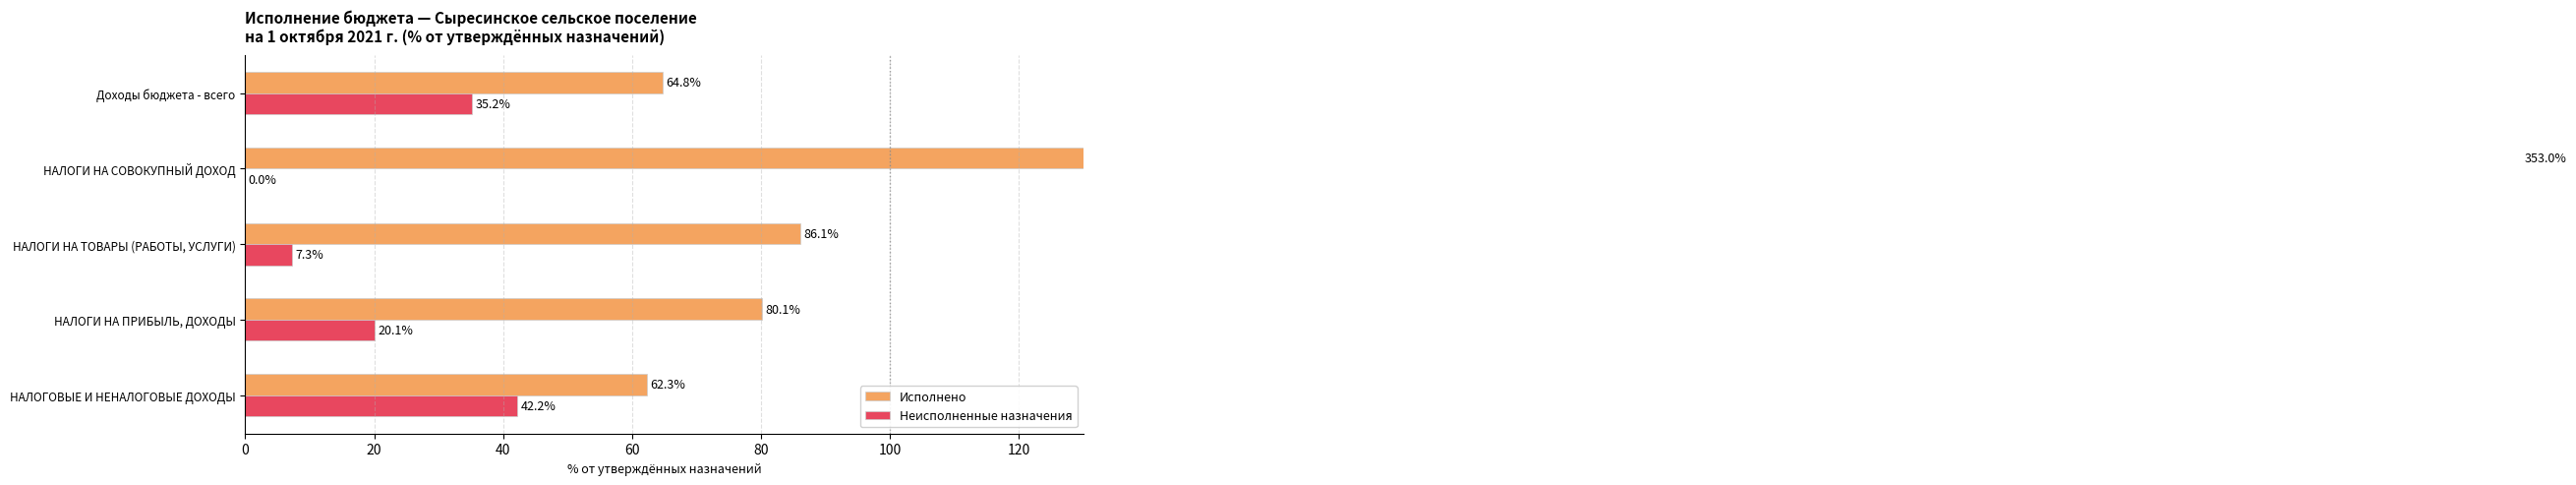

What is the value of the Исполнено bar at the 2nd from the left?

80.1